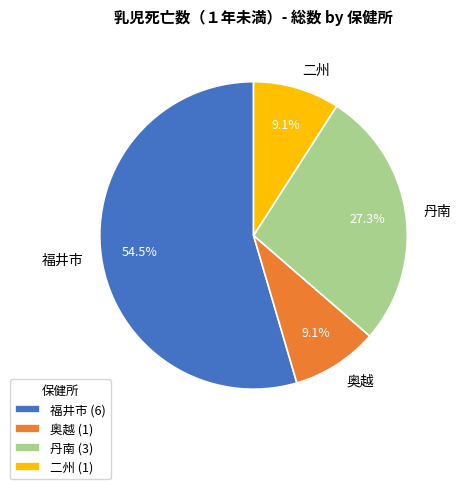

Which has a higher value, 丹南 or 奥越?

丹南